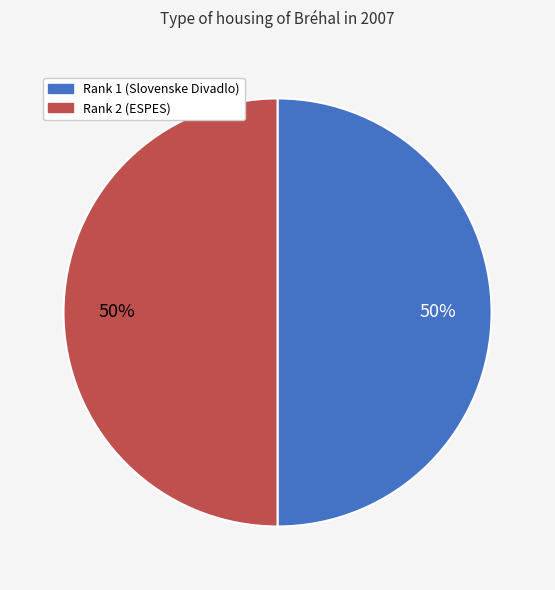

To the nearest percent, what is the average slice percentage?

50%